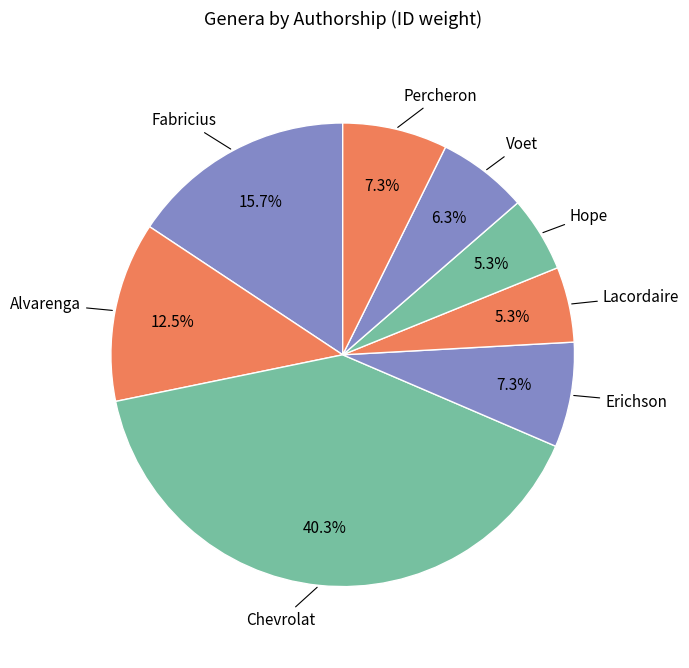

Which slice is the largest?

Chevrolat